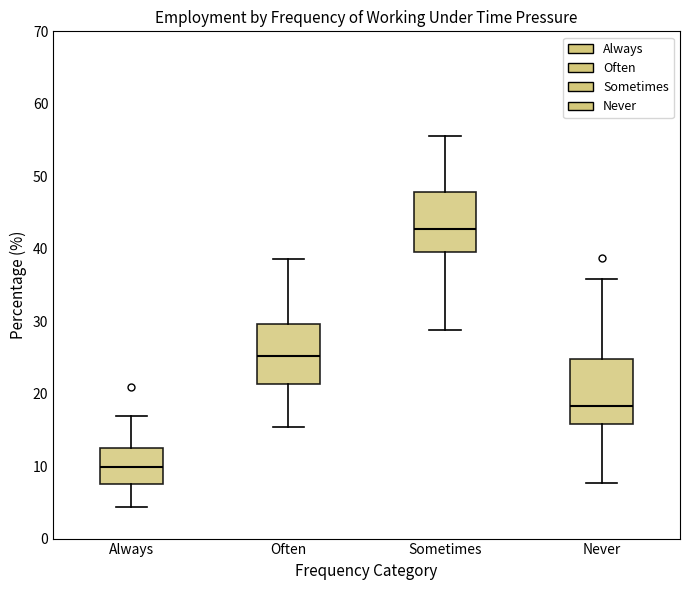

Reading left to right, read every box against the y-axis: the position of its median line, the range the box covers, and the ends of its whiskers. The values are not printed on the chart, so give them approximately, as read against the axis.

Always: median 10, box 7 to 13, whiskers 4 to 17
Often: median 25, box 21 to 30, whiskers 15 to 39
Sometimes: median 43, box 40 to 48, whiskers 29 to 56
Never: median 18, box 16 to 25, whiskers 8 to 36